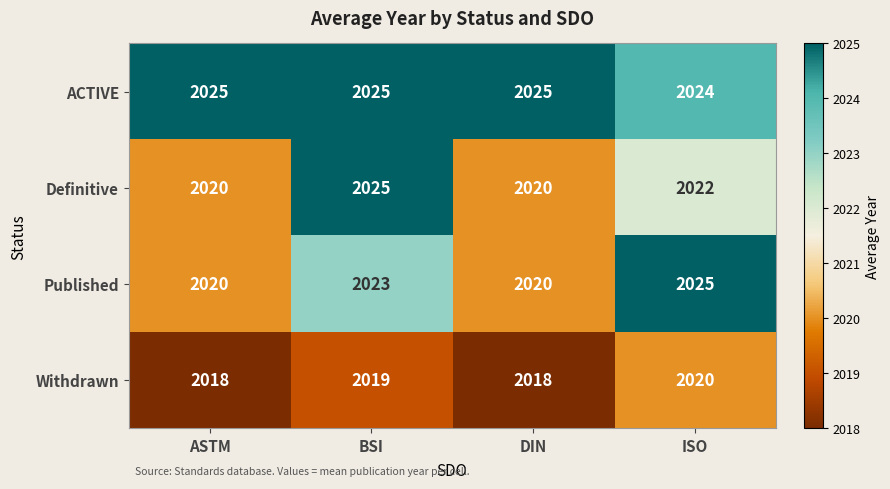

How many values in the Withdrawn series are below 2019?

2